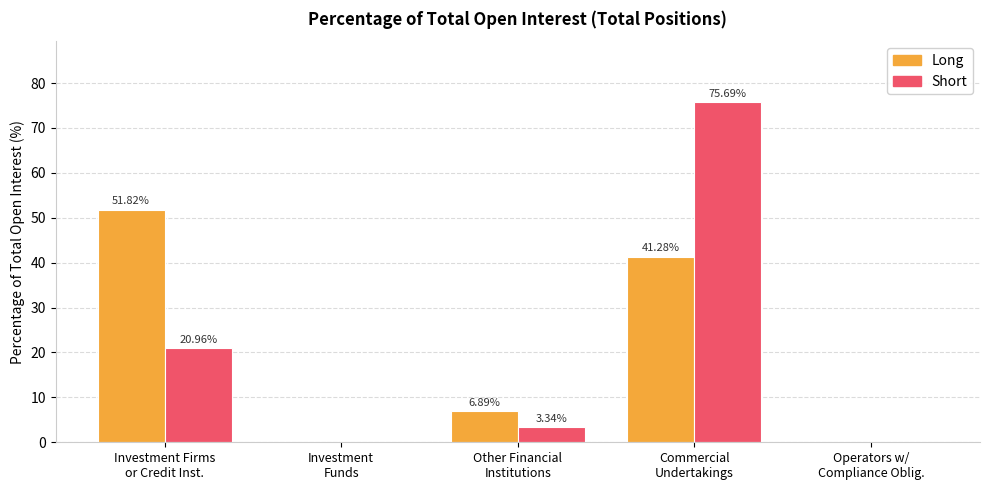

Does the chart contain stacked bars?

No